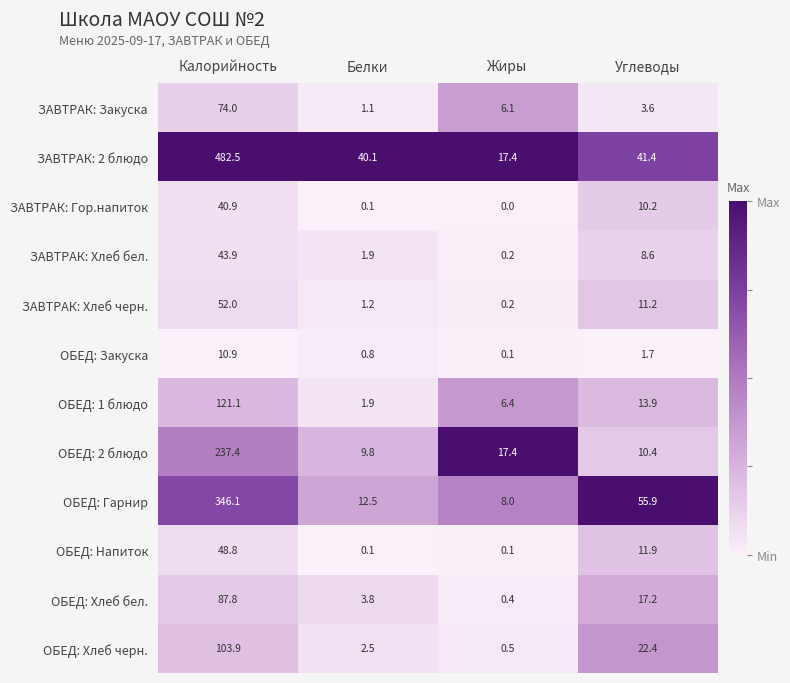

Which category has the lowest value across all series?

Жиры